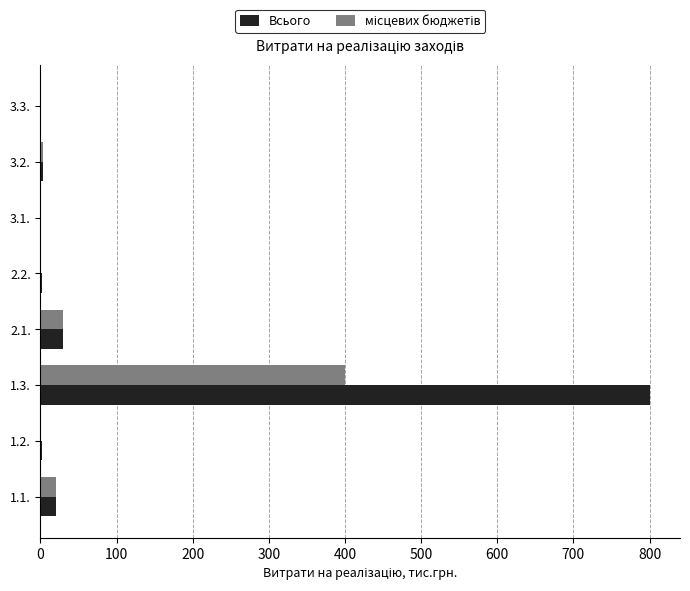

Which series has the largest total across all categories?

Всього